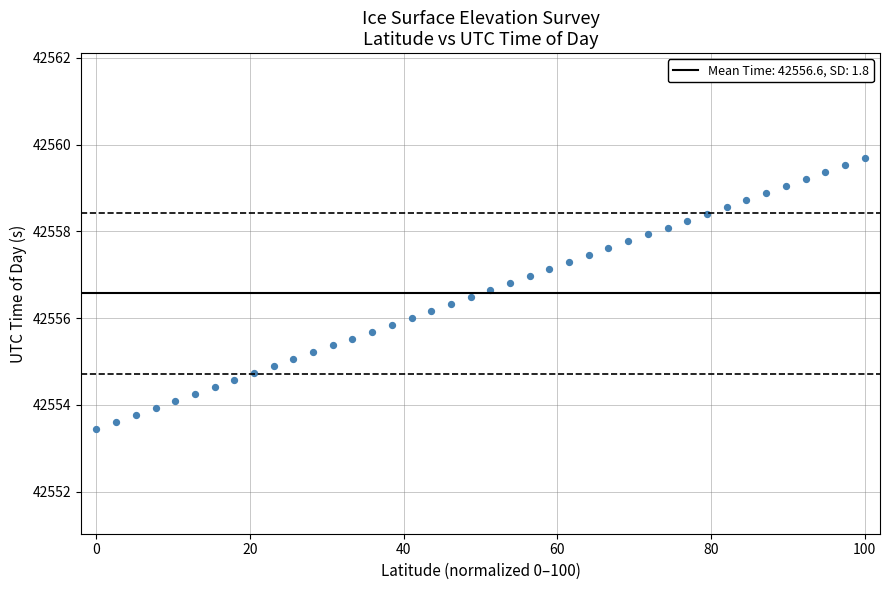

What is the range of Y values (max minus min)?

6.2